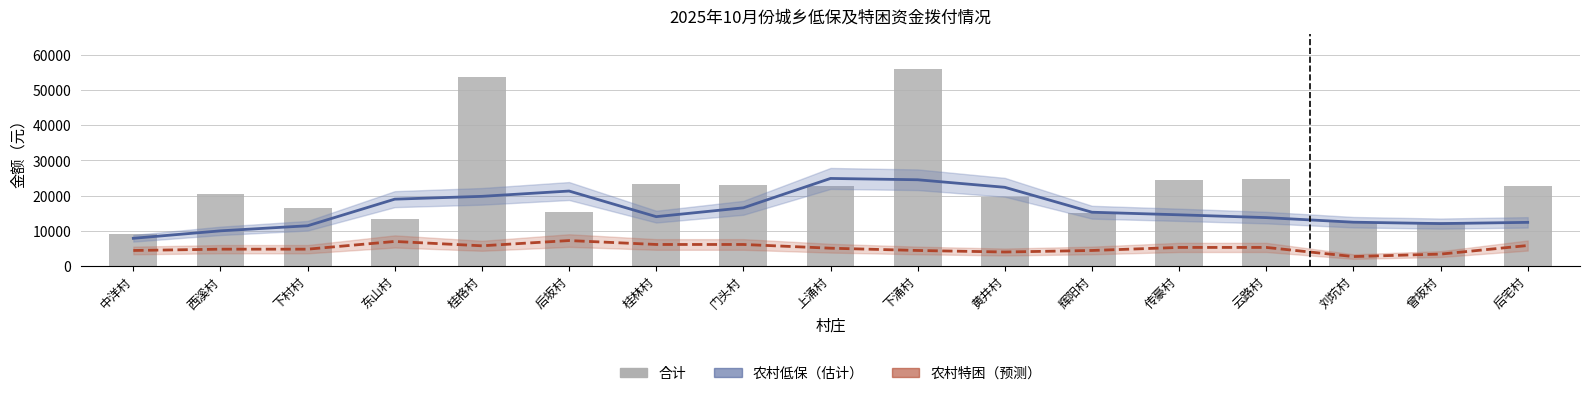

What is the average value of the 农村特困（预测） series?

5023